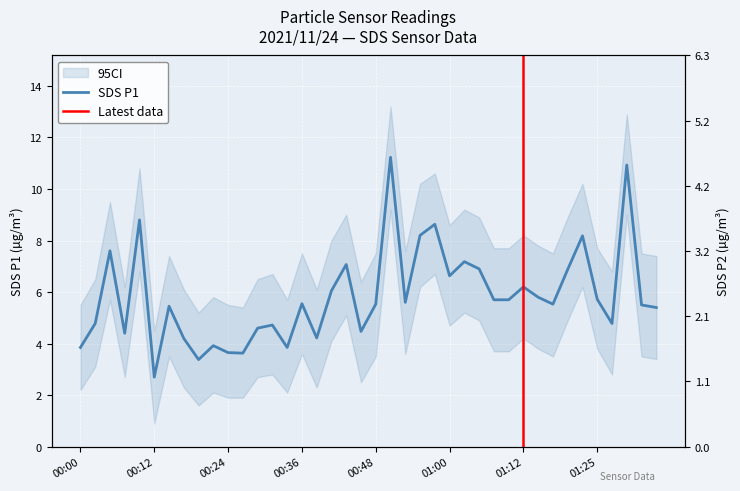

At how many categories does at least one series exceed 8?

6